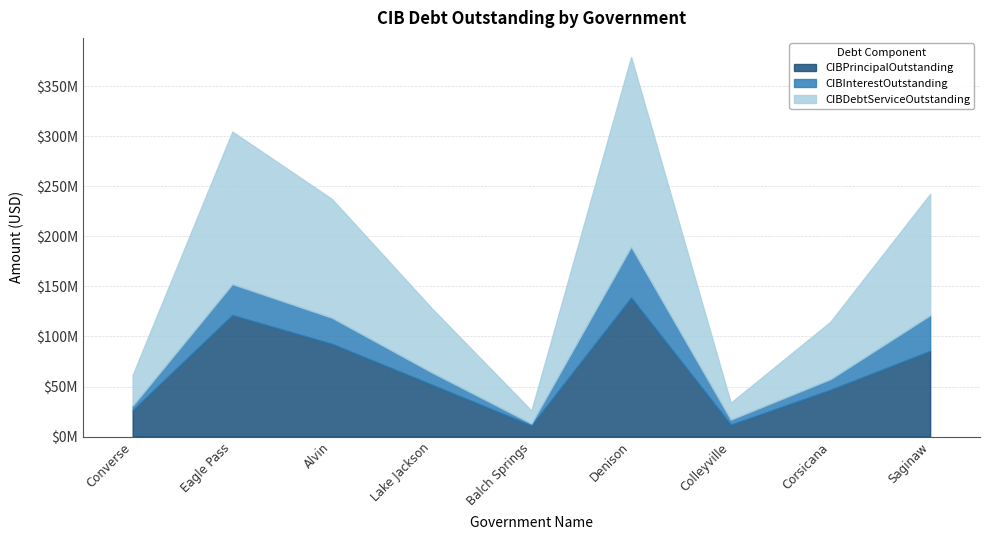

At which category does the chart reach its minimum across all series?

Balch Springs